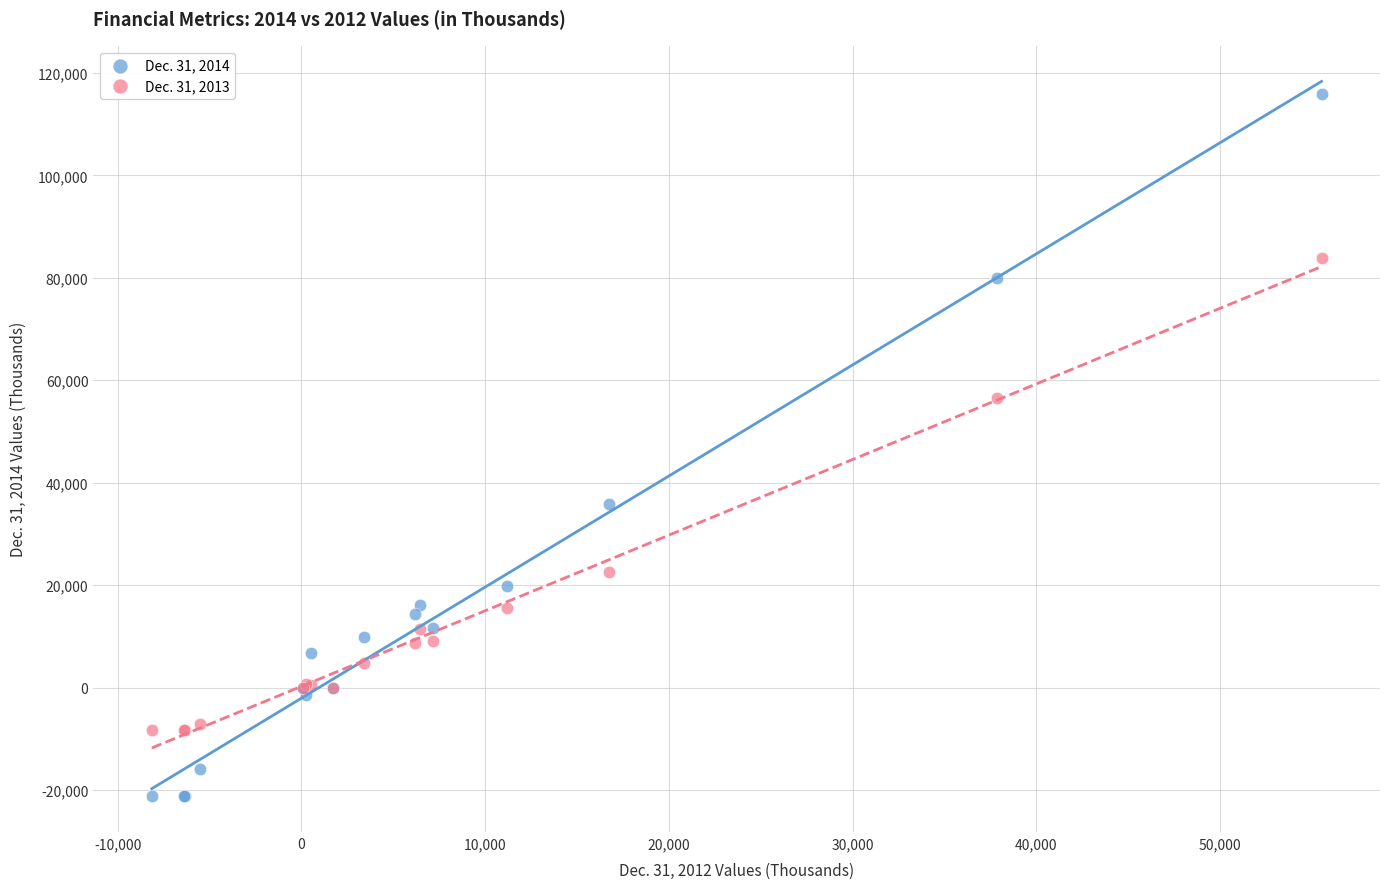

Across all series, what Y value is closest to 47363?

56637